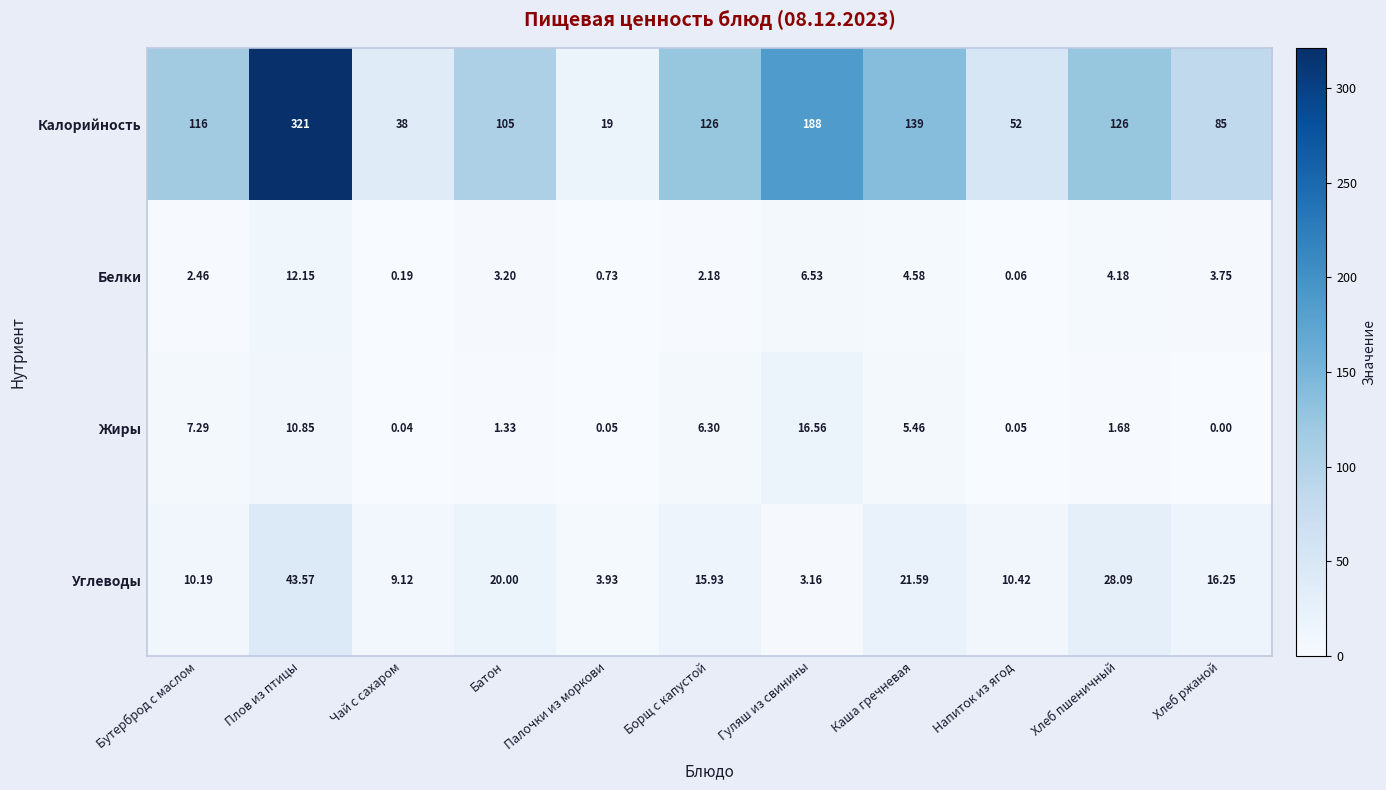

Which series changed the most between Бутерброд с маслом and Палочки из моркови?

Калорийность